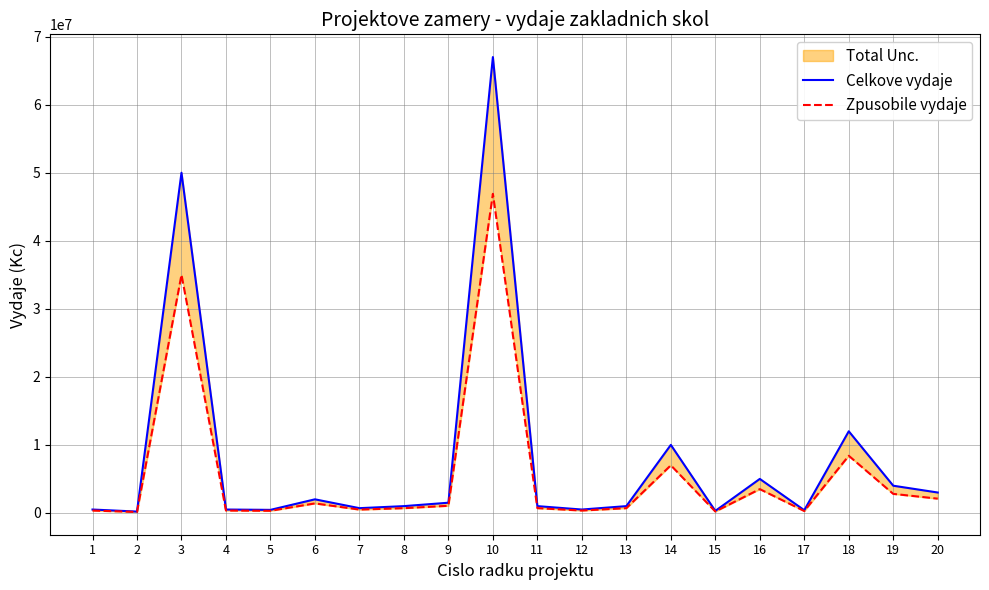

What is the average value of the Celkove vydaje series?

8052500